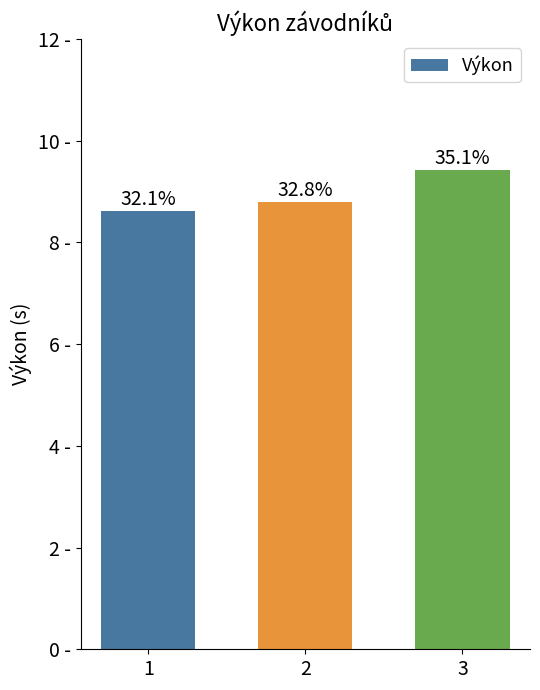

Where is the data nearest to the value 9?

2